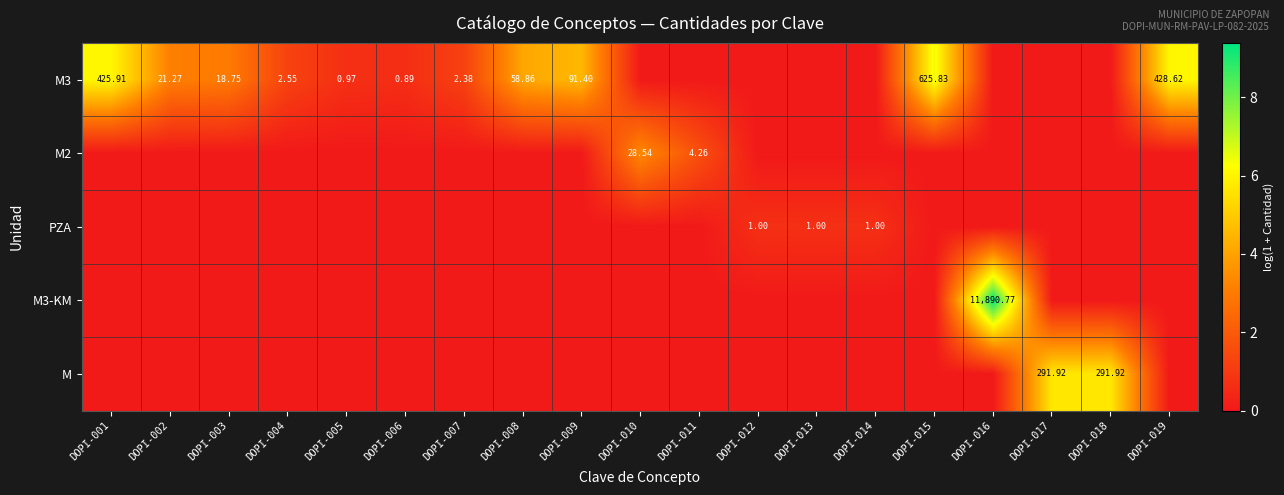

How many data points in M3 are above 0?

11